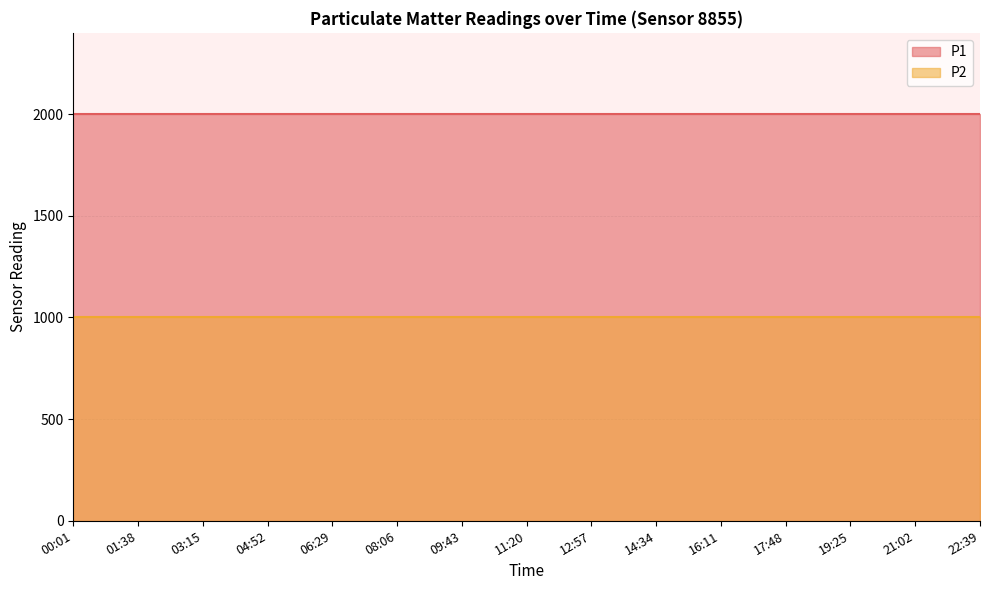

True or false: P1 and P2 intersect in this chart.

False